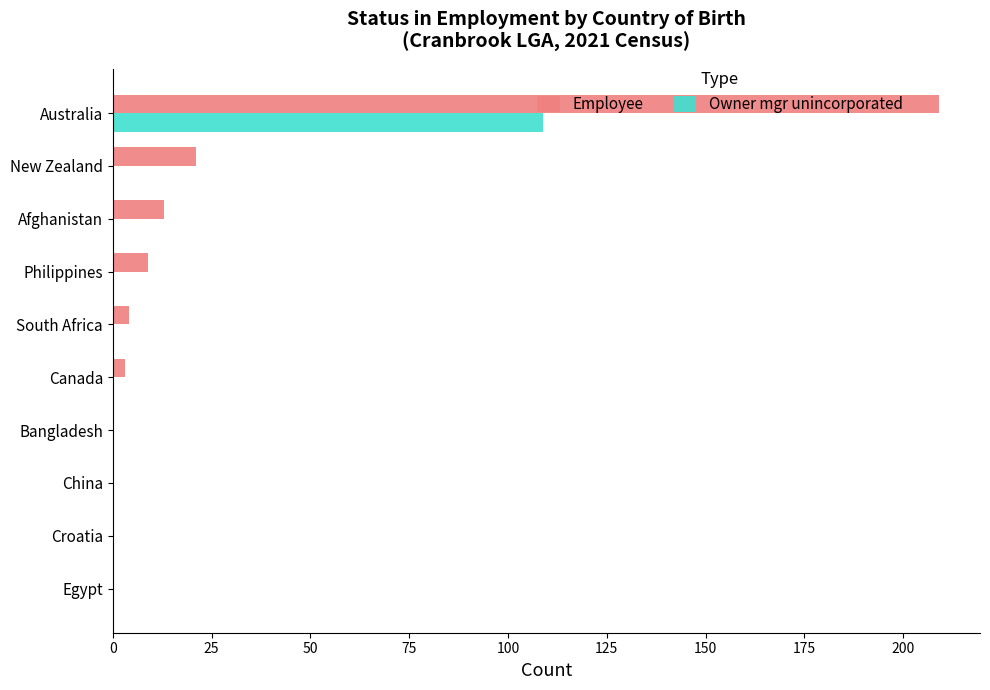

Which series has the largest range (max minus min)?

Employee